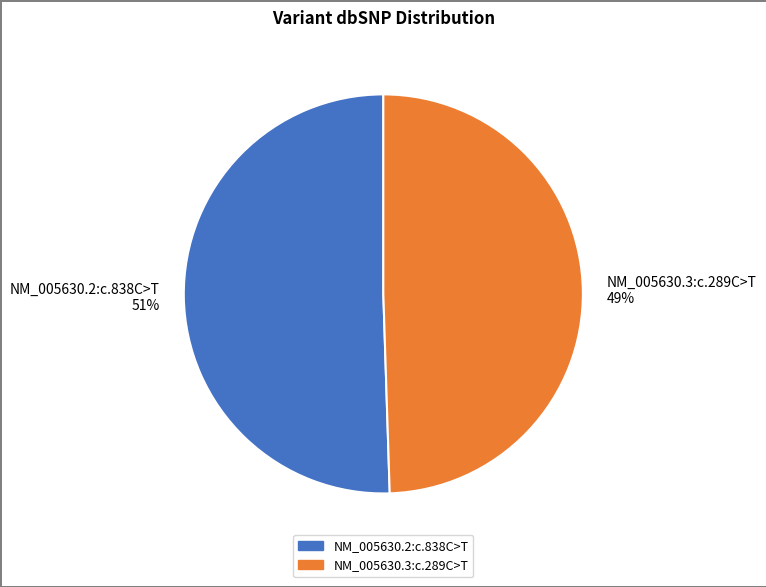

Rank the categories by value from lowest to highest.

NM_005630.3:c.289C>T, NM_005630.2:c.838C>T